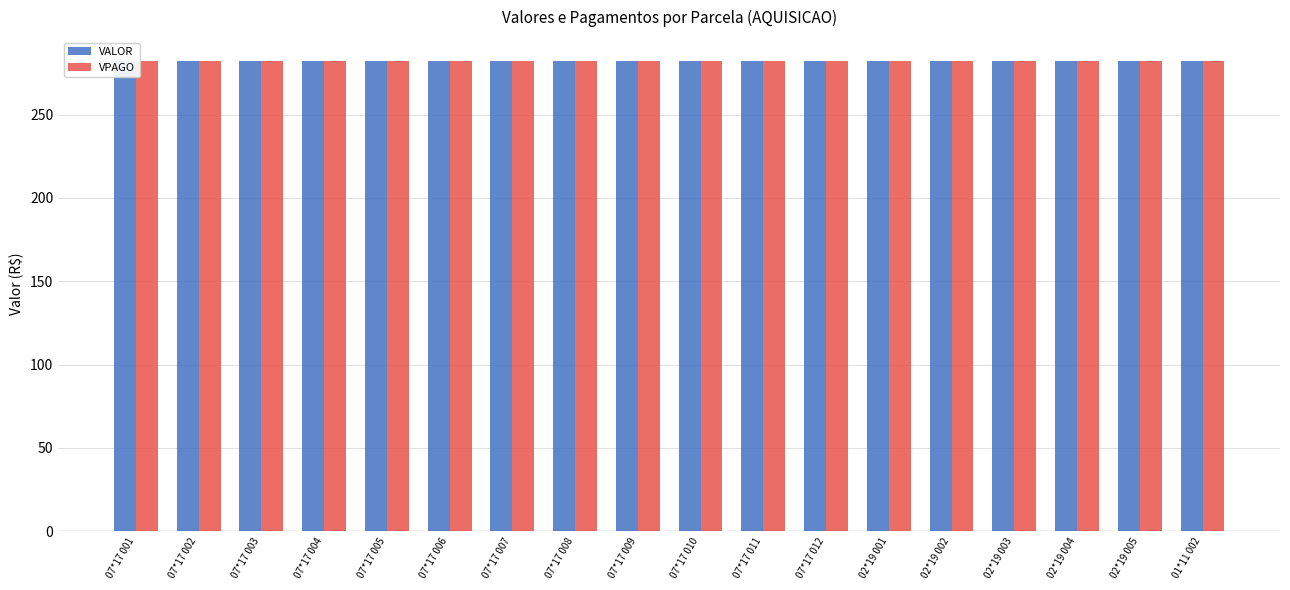

At which label is VALOR closest to 282?

07*17 001